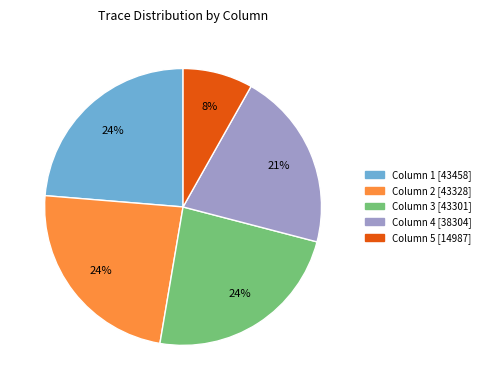

Is it true that Column 2 is 24% of the pie?

True